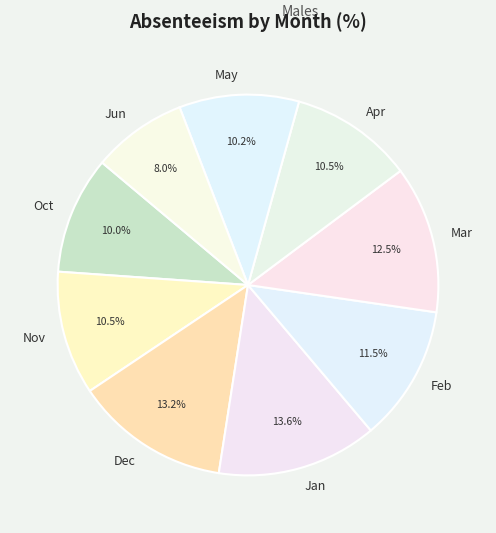

Is there any slice that represents more than half of the pie?

No